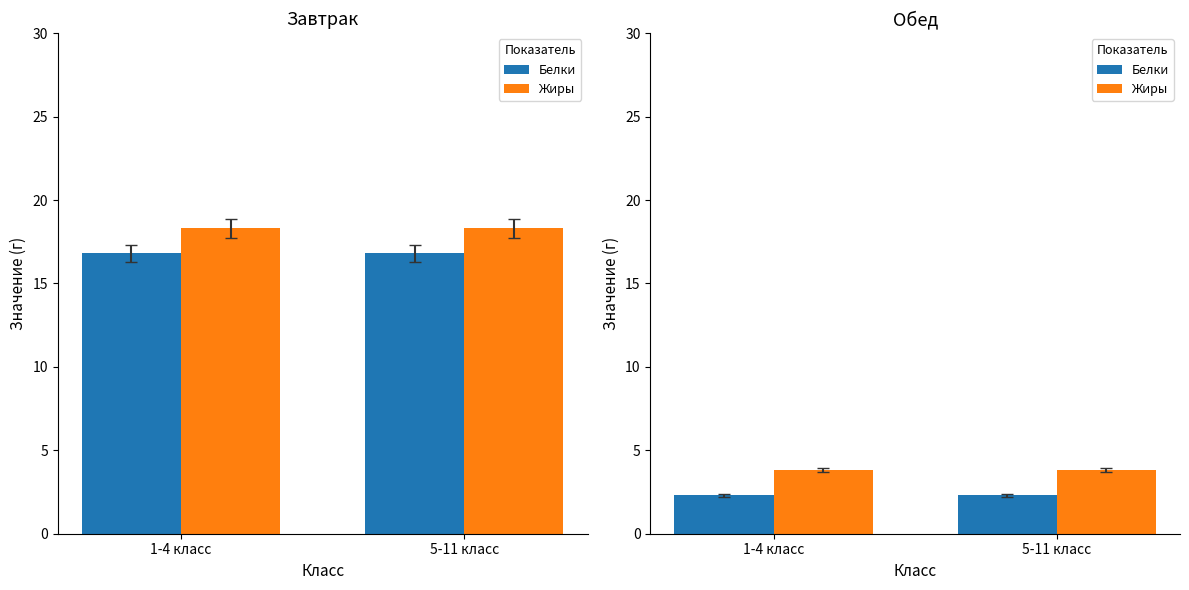

Which series has the widest spread of values?

Белки